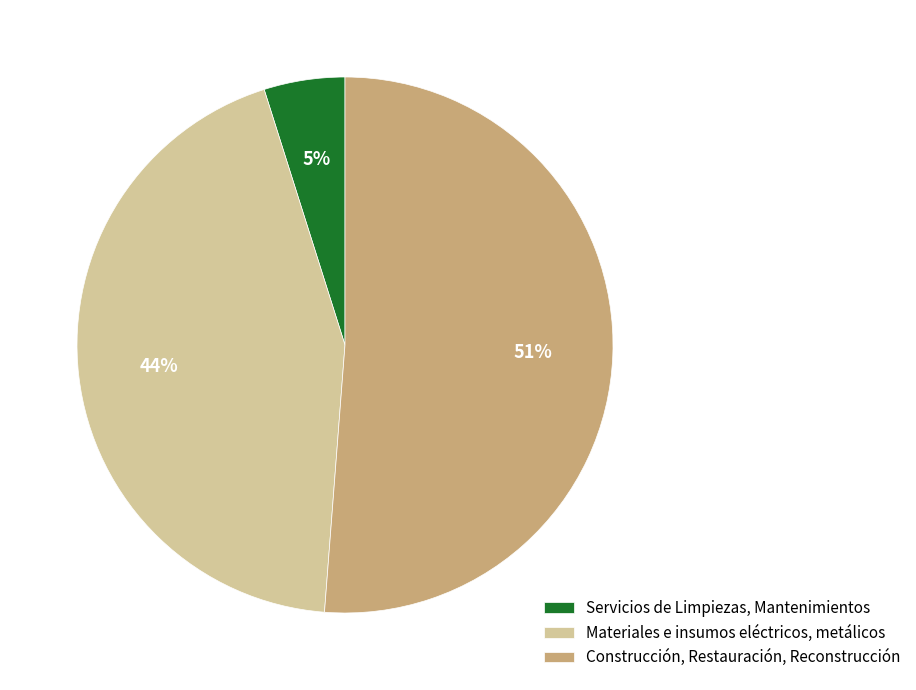

How many segments does this pie chart have?

3